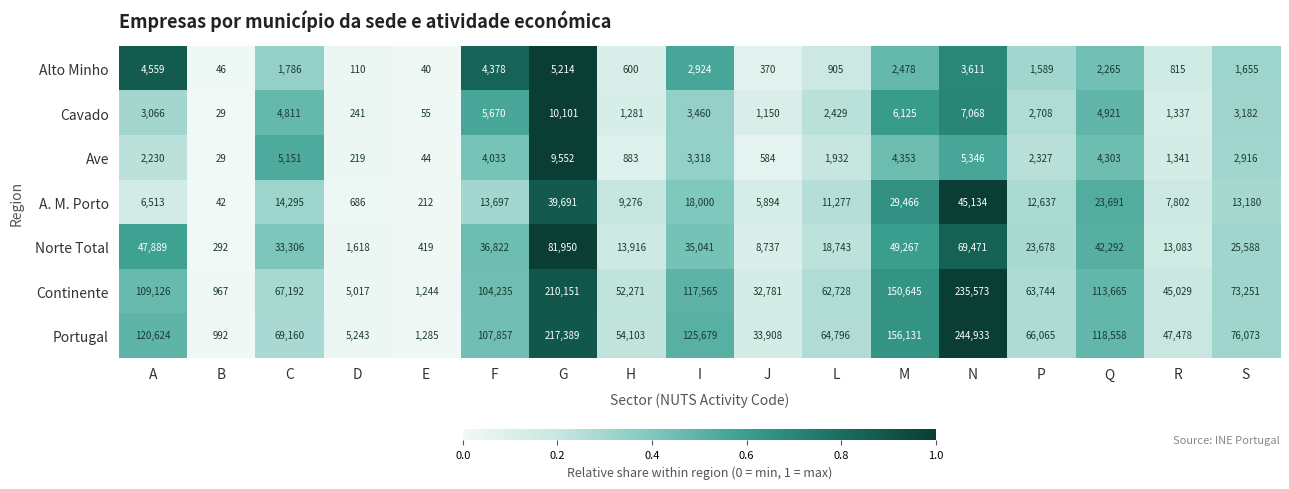

Which series has the widest spread of values?

Portugal